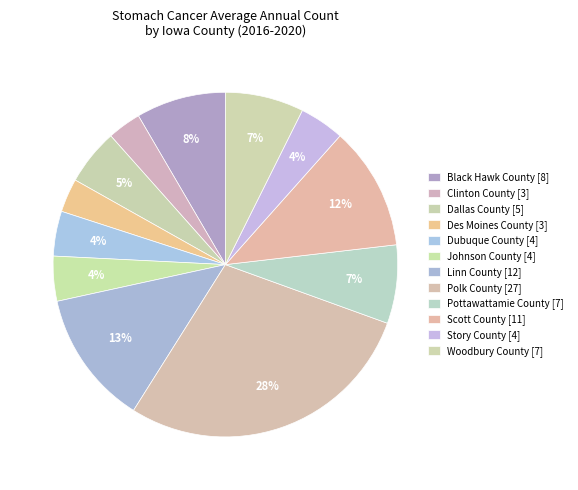

Is there a majority slice in this chart?

No